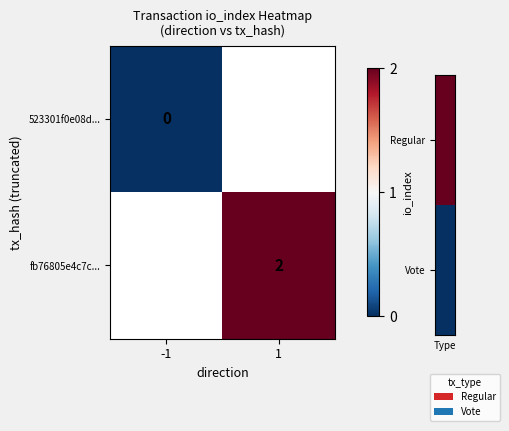

Is it true that fb76805e4c7c... equals 3 at 1?

False